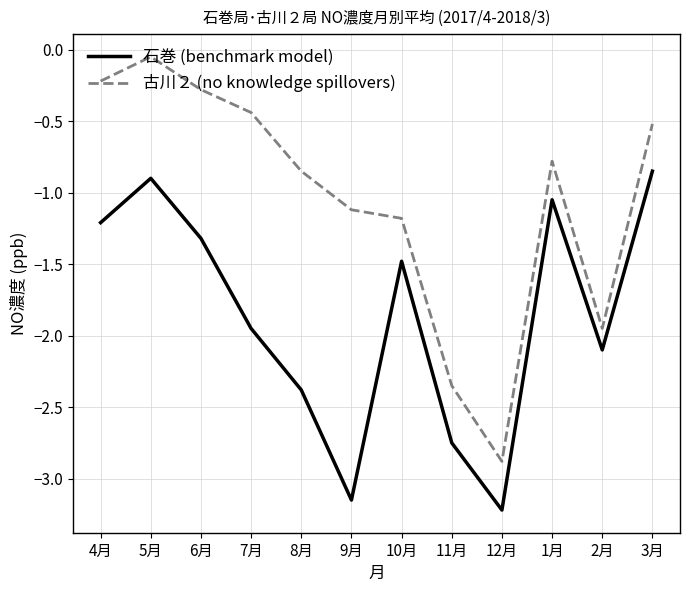

Which series has the largest range (max minus min)?

古川２ (no knowledge spillovers)